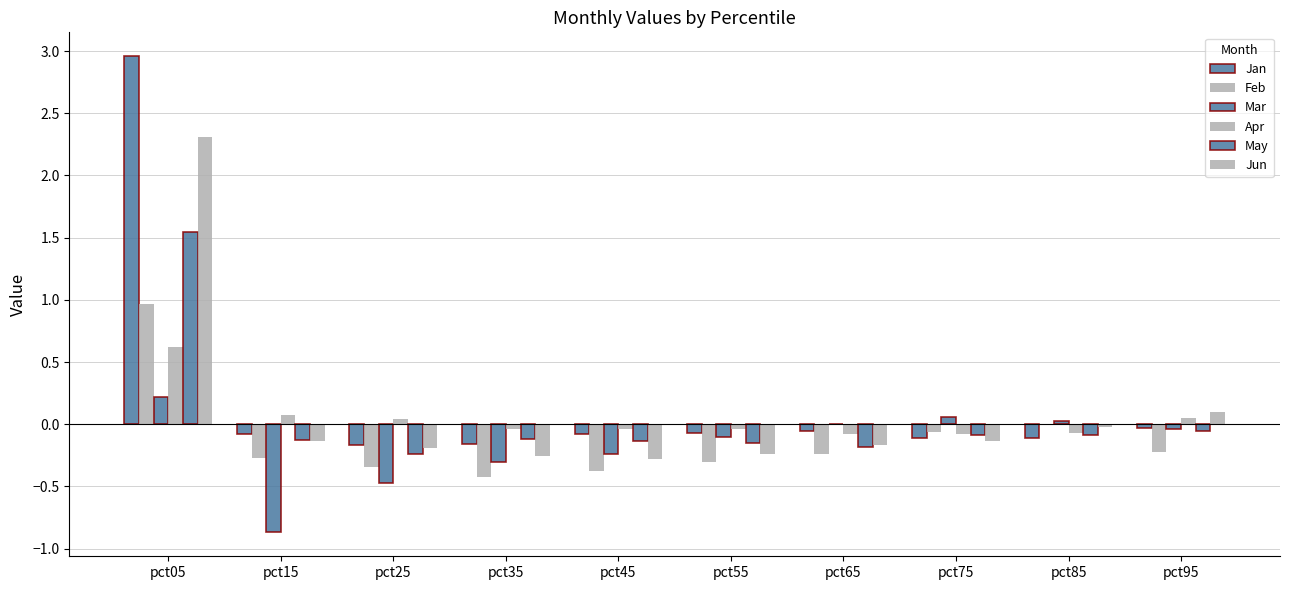

Rank the categories by Jan value from lowest to highest.

pct25, pct35, pct85, pct75, pct15, pct45, pct55, pct65, pct95, pct05